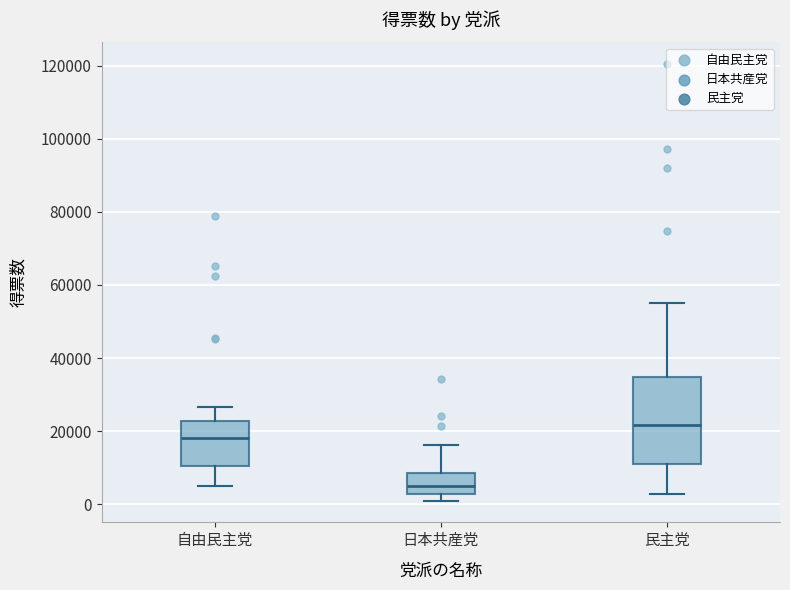

Which box is the tallest, from its lower edge to its upper edge?

民主党